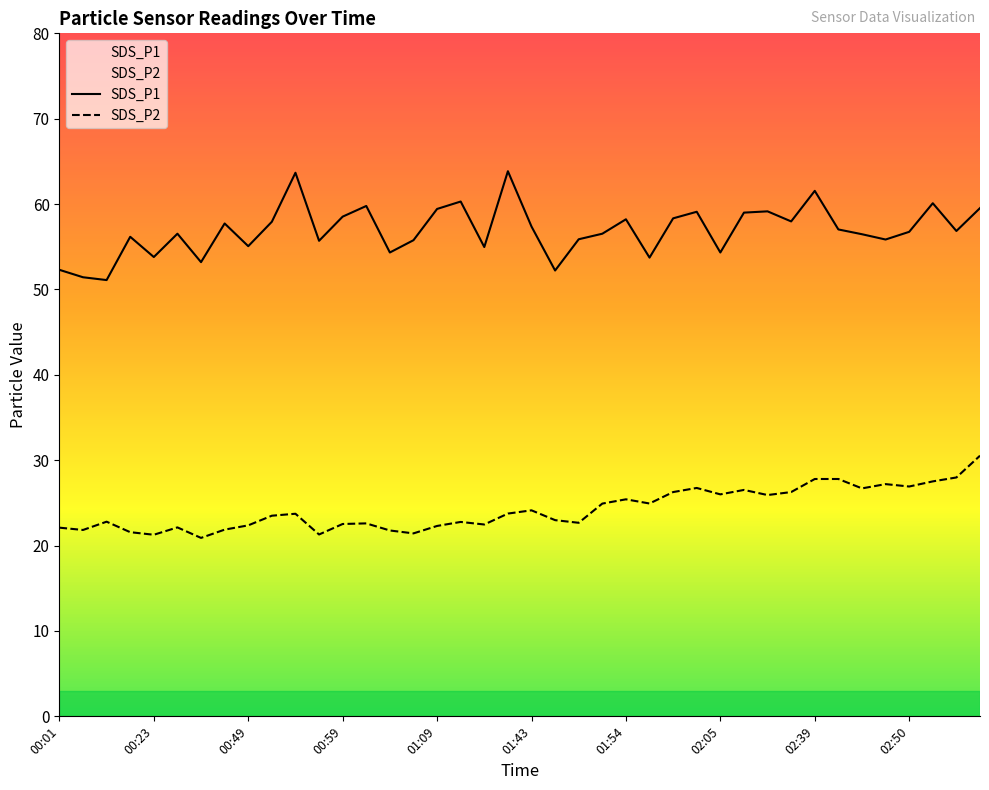

True or false: SDS_P1 and SDS_P2 intersect in this chart.

False